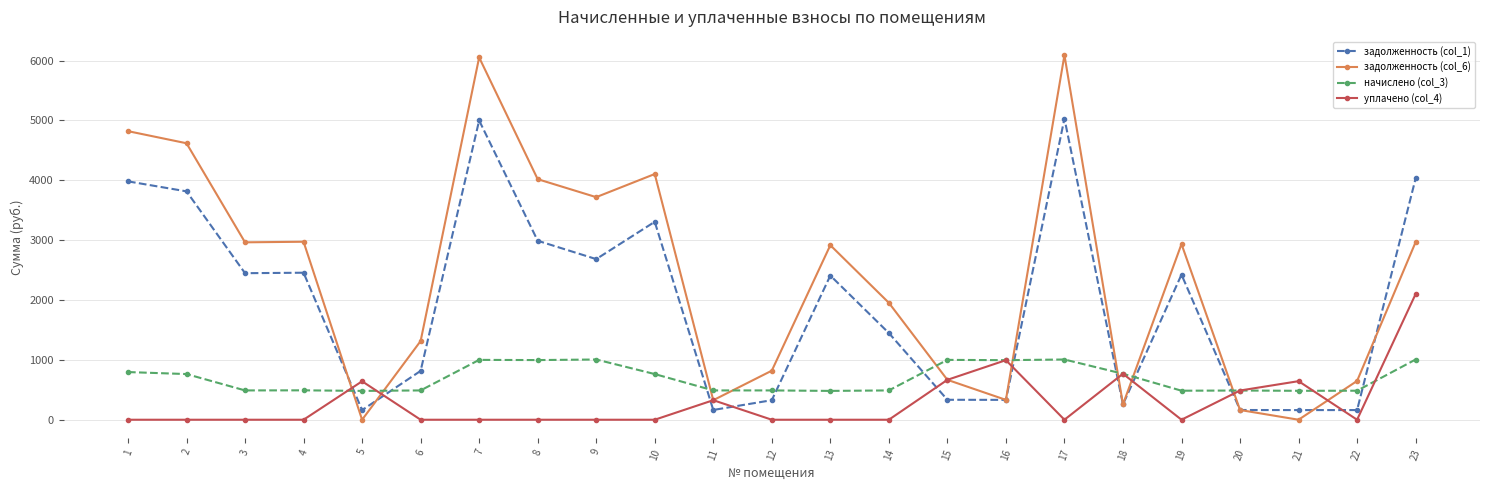

How many values in the задолженность (col_1) series exceed 2408?

12